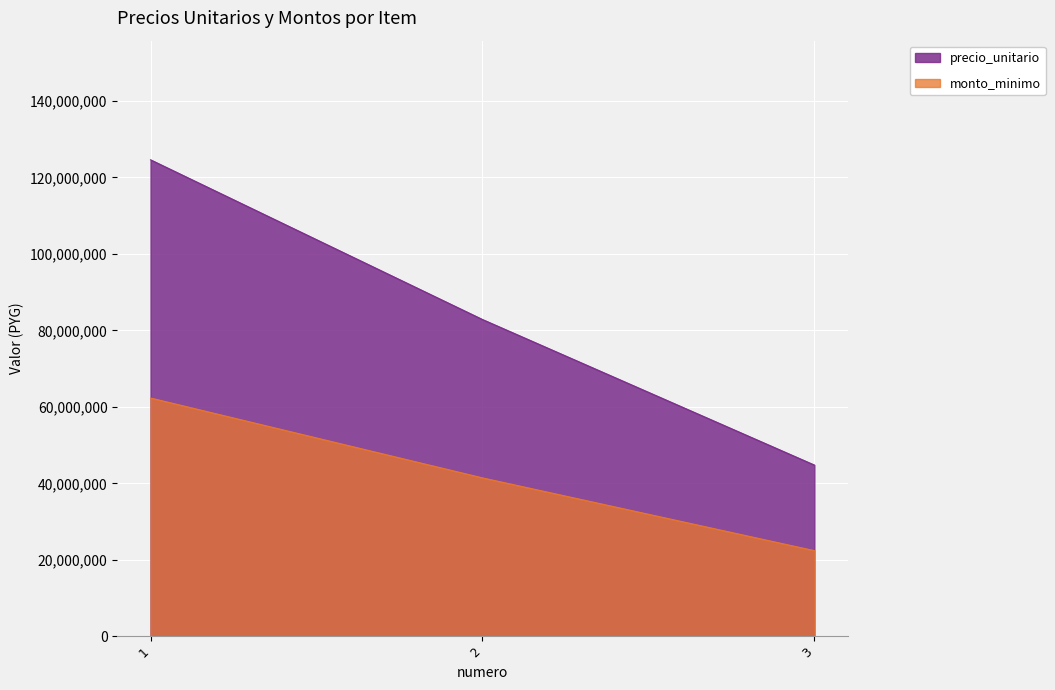

Where is precio_unitario nearest to the value 84707185?

2